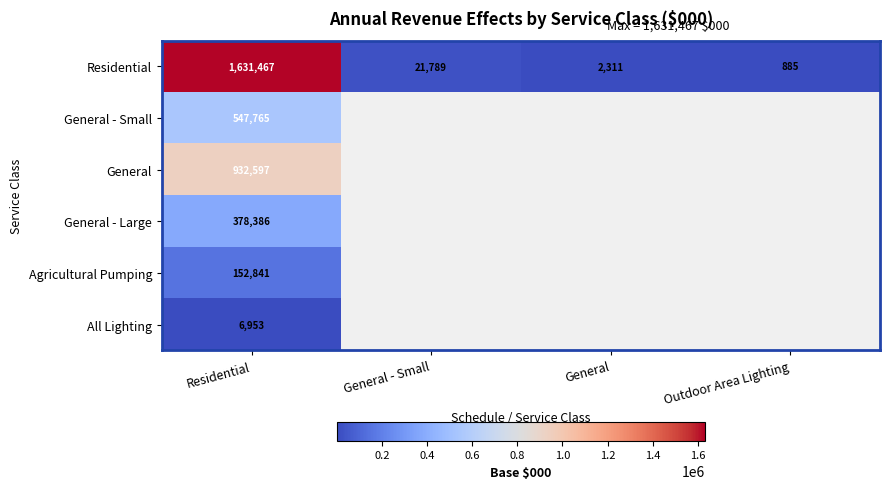

Rank the categories by Residential value from highest to lowest.

Residential, General - Small, General, Outdoor Area Lighting